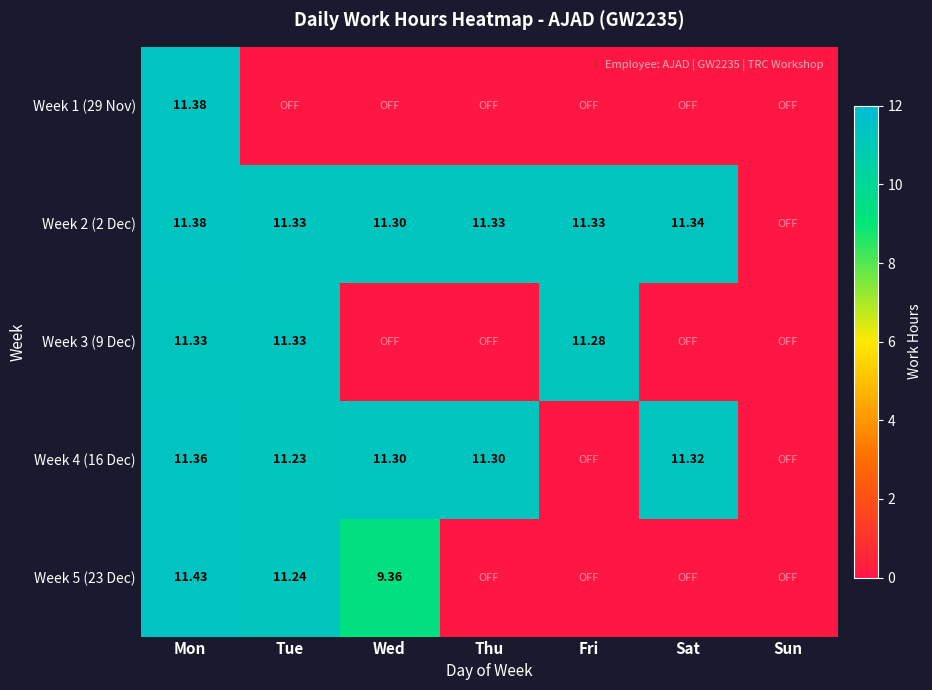

Which series has the largest total across all categories?

Week 2 (2 Dec)